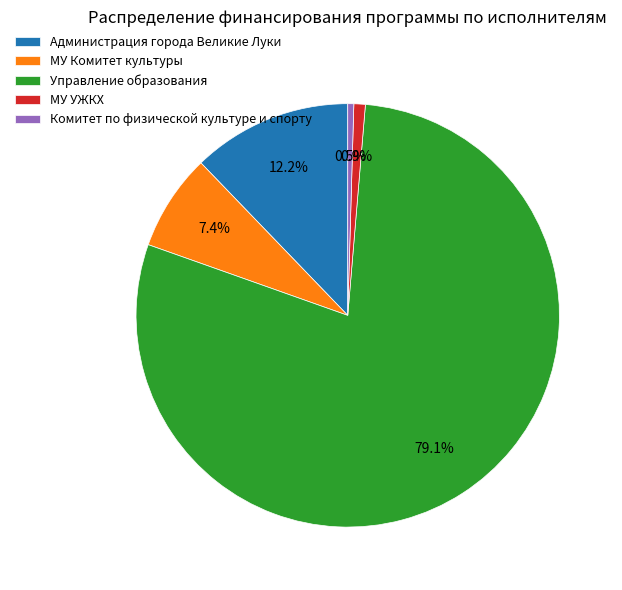

What percentage is NOT represented by Администрация города Великие Луки?

87.8%